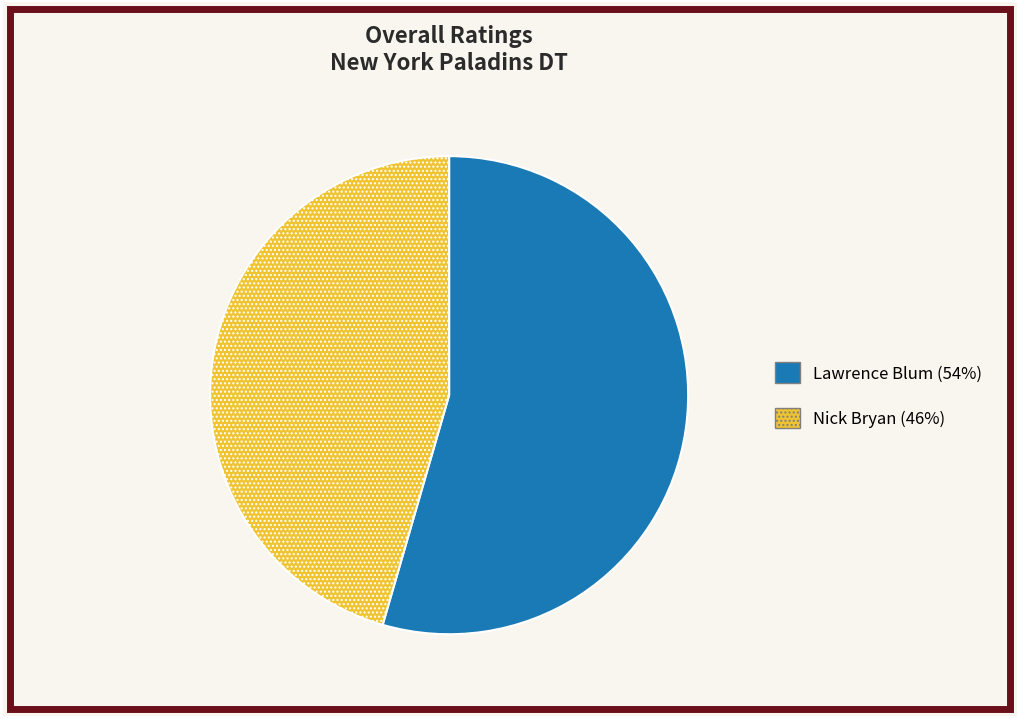

What is the ratio of the value at Lawrence Blum to the value at Nick Bryan?

1.2